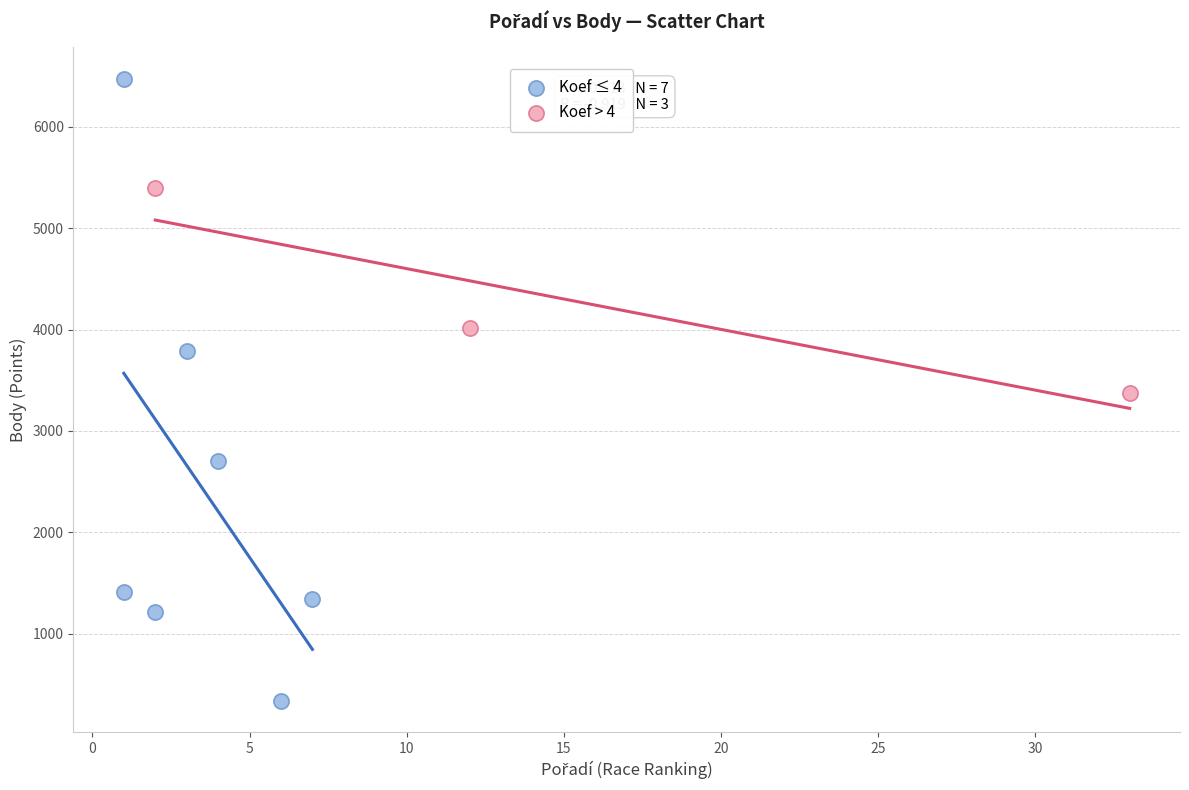

Which series reaches the minimum Y coordinate?

Koef ≤ 4